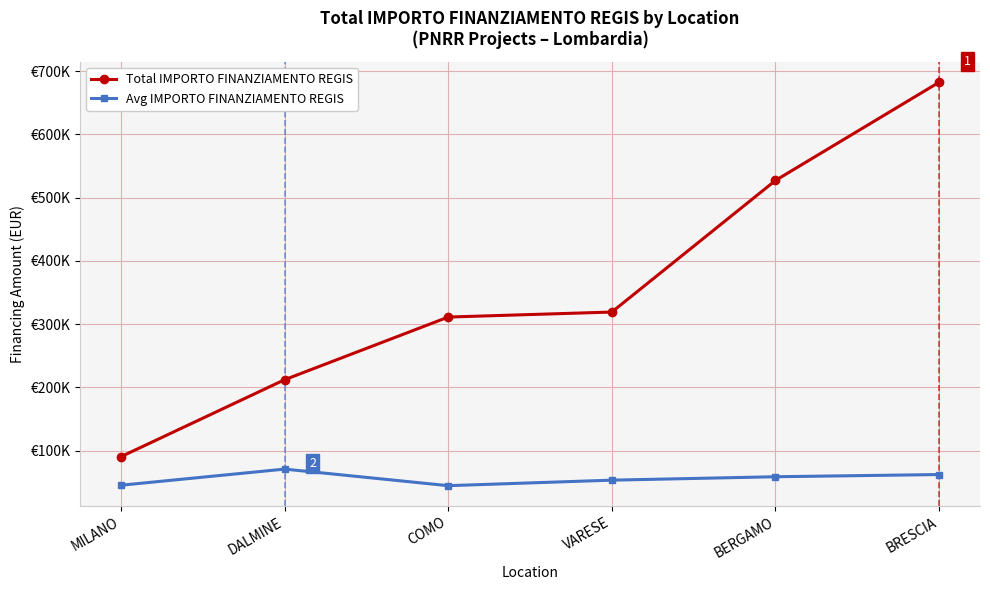

Is the value of Total IMPORTO FINANZIAMENTO REGIS at COMO greater than the value of Avg IMPORTO FINANZIAMENTO REGIS at VARESE?

Yes